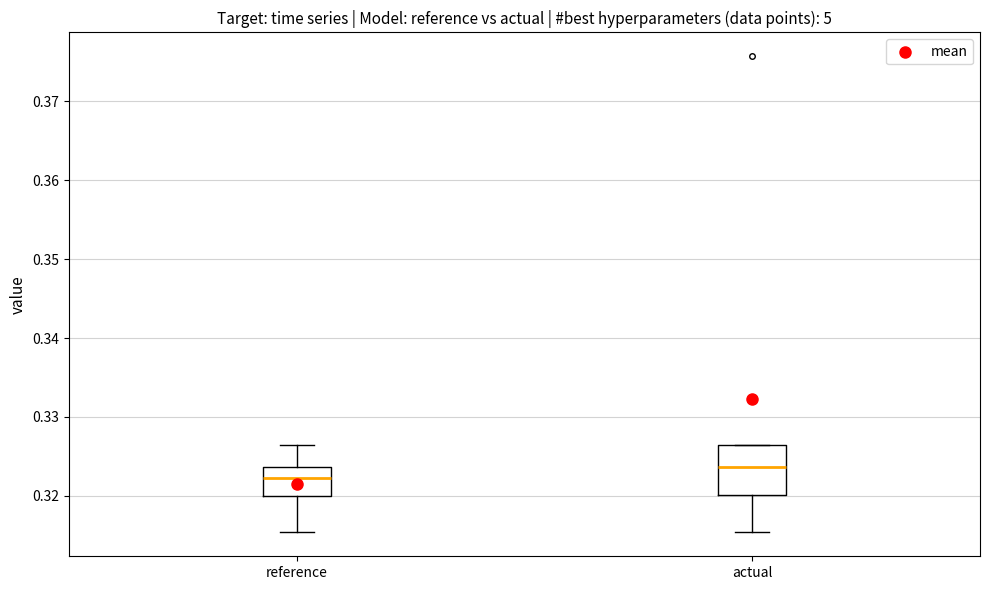

Reading left to right, transcribe this box plot: for each box, give where its median line is, the range the box spans, and where its two whiskers end, as read against the y-axis. The values are not printed on the chart, so give them approximately, as read against the axis.

reference: median 0.322, box 0.320 to 0.324, whiskers 0.315 to 0.326
actual: median 0.324, box 0.320 to 0.326, whiskers 0.315 to 0.326